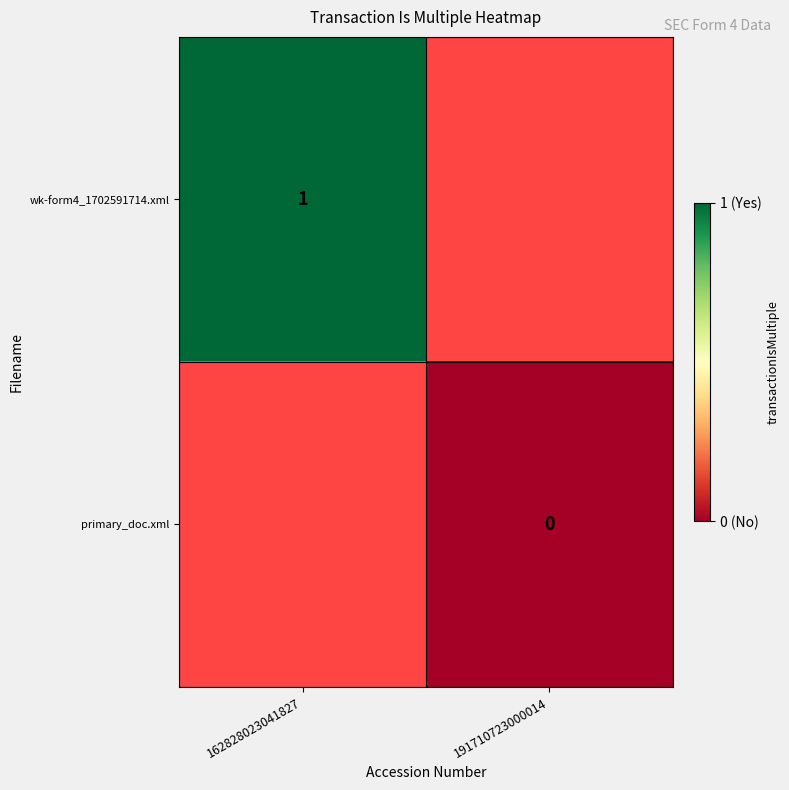

Is it true that wk-form4_1702591714.xml equals 2 at 162828023041827?

False